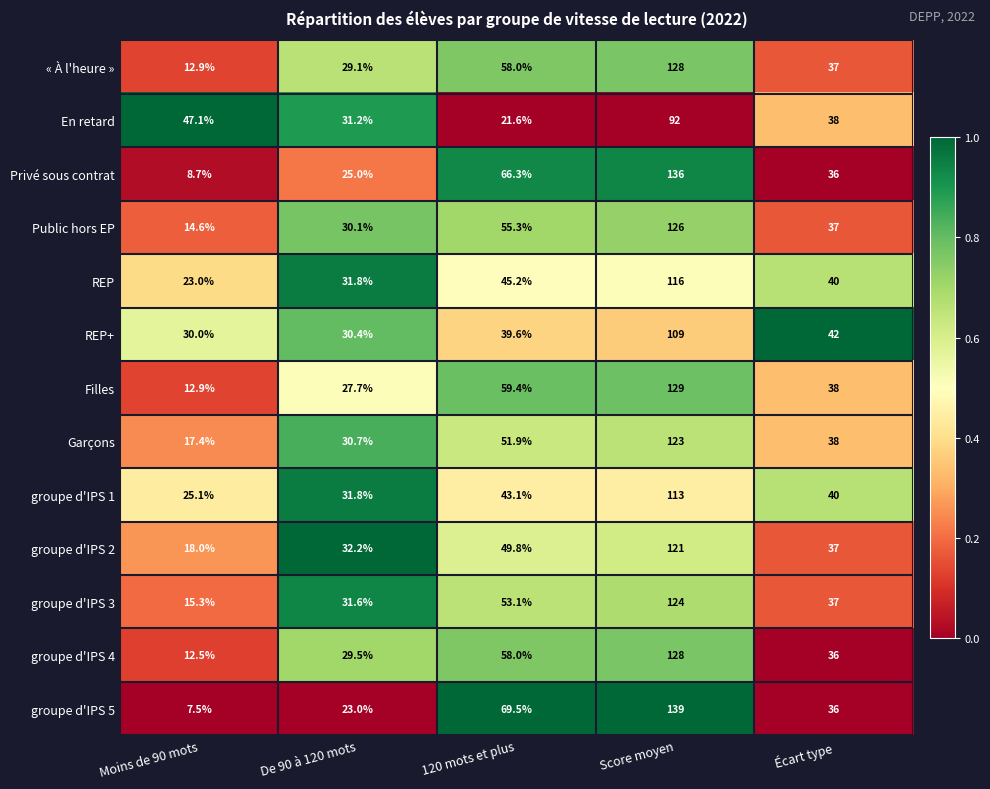

Which series changed the most between Score moyen and Écart type?

groupe d'IPS 5